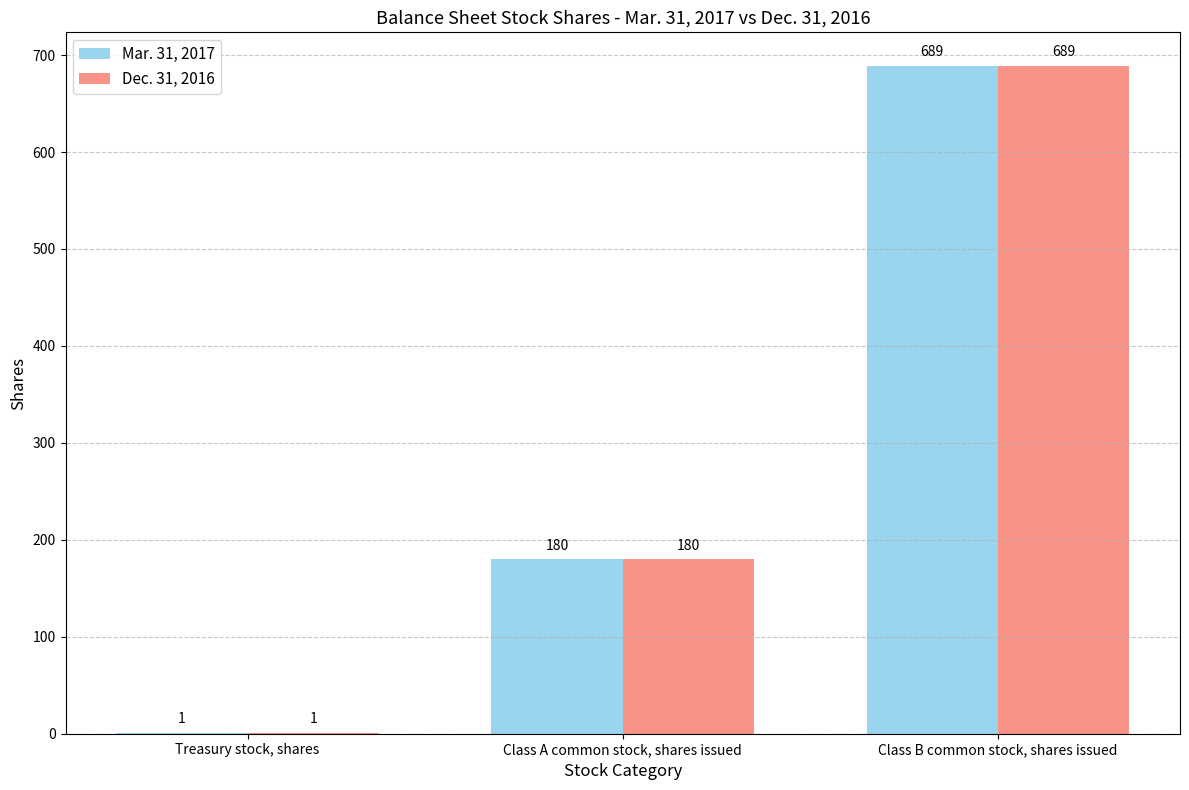

Is the value of Dec. 31, 2016 at Class A common stock, shares issued greater than the value of Mar. 31, 2017 at Class B common stock, shares issued?

No